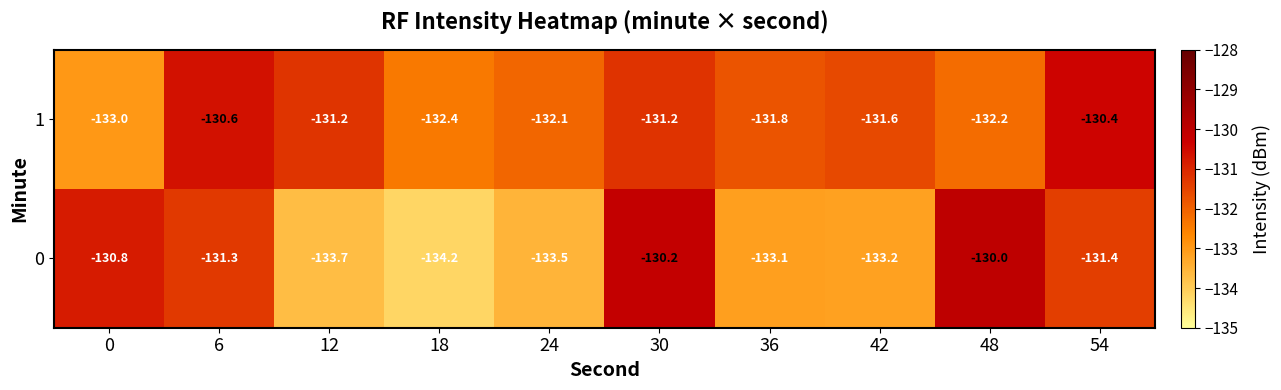

Read the 0 value at 18.

-134.2